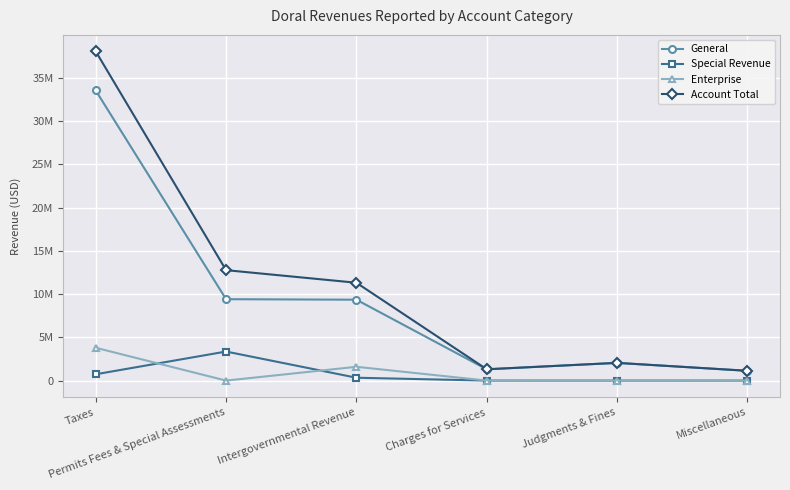

What are all the series names shown in the legend?

General, Special Revenue, Enterprise, Account Total